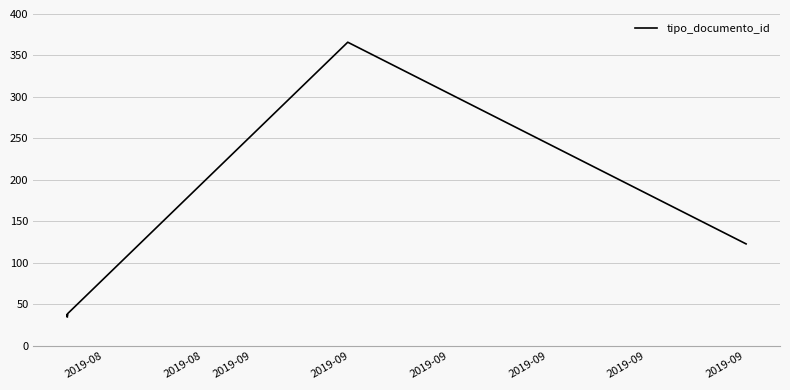

Which category has the highest value across all series?

2019-09